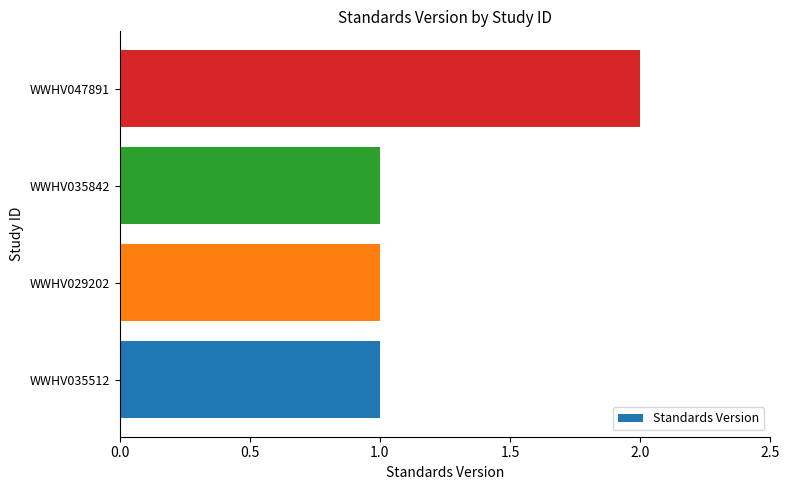

Count the number of categories in the chart.

4